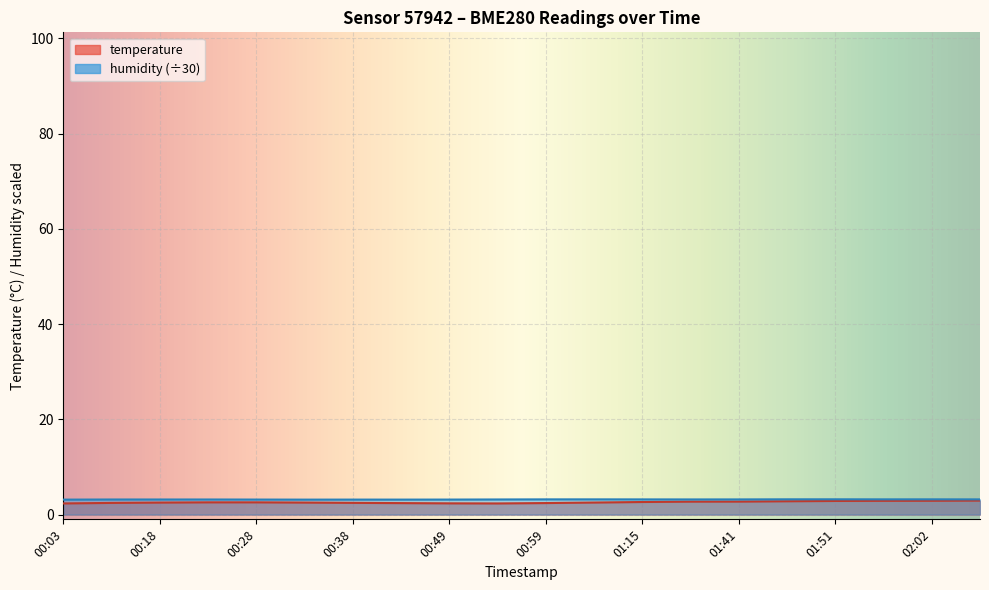

What is the total value across all series at 01:15?

5.8